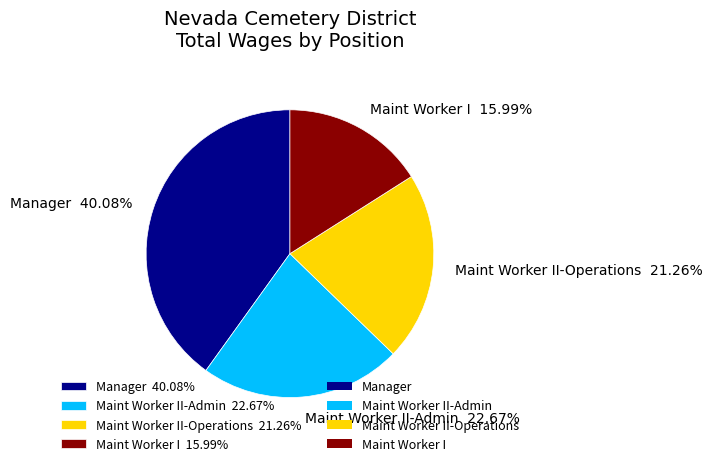

How many segments does this pie chart have?

4